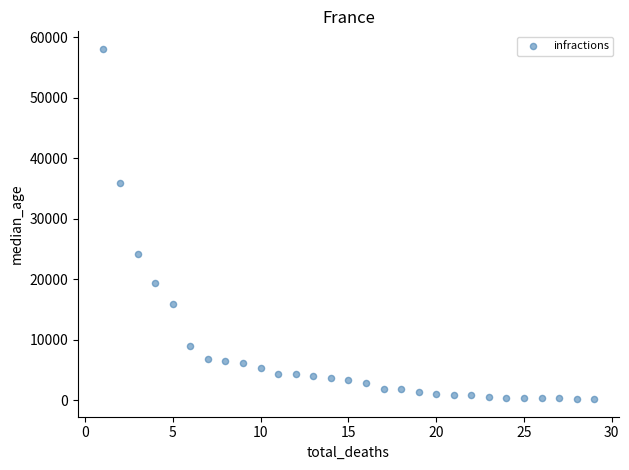

What is the range of X values (max minus min)?

28